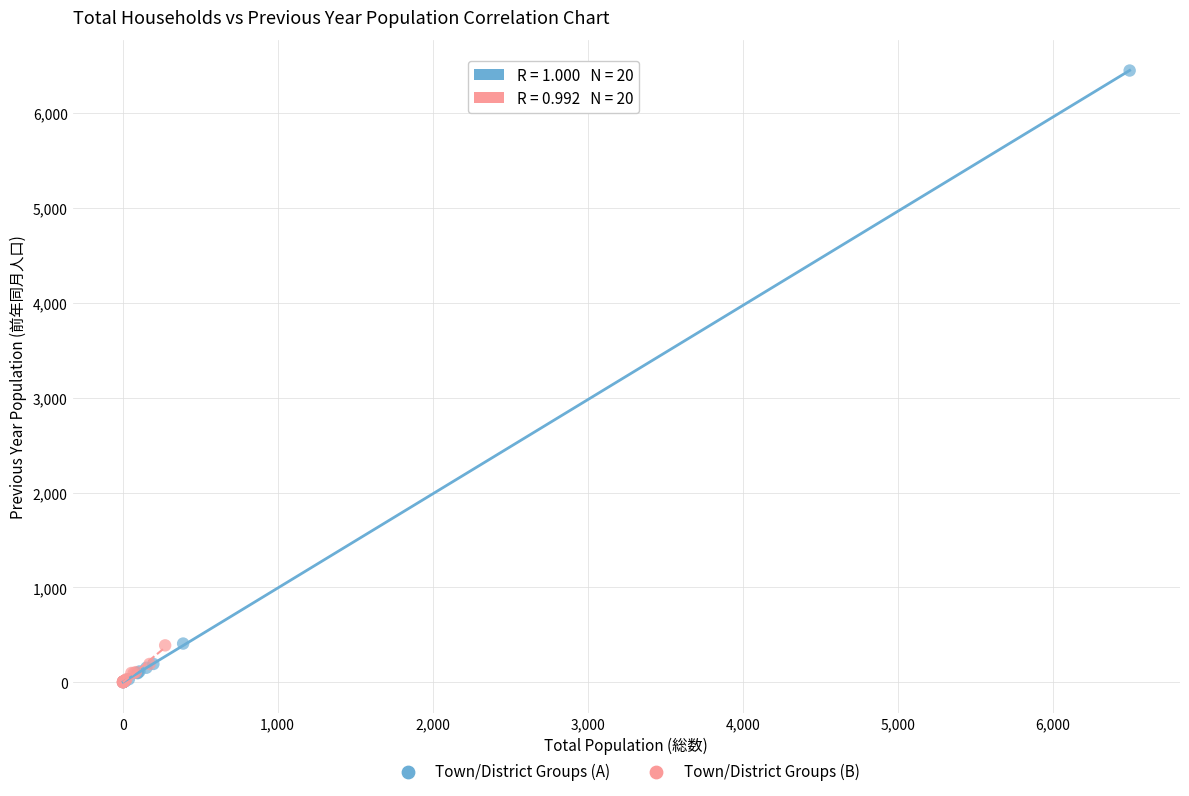

Which series has the largest Y range (max minus min)?

Town/District Groups (A)